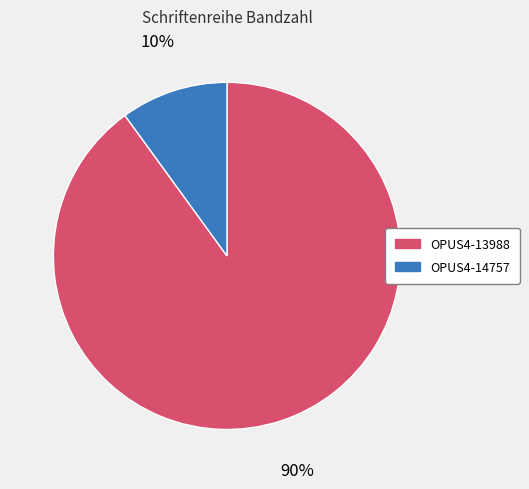

To the nearest percent, what percentage of the pie is OPUS4-13988?

90%